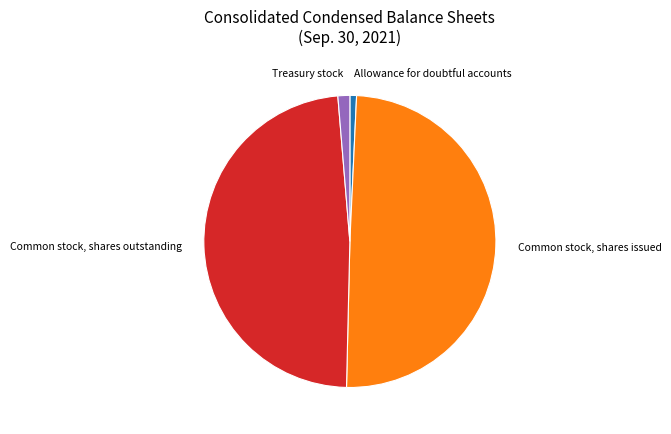

Is there any slice that represents more than half of the pie?

No